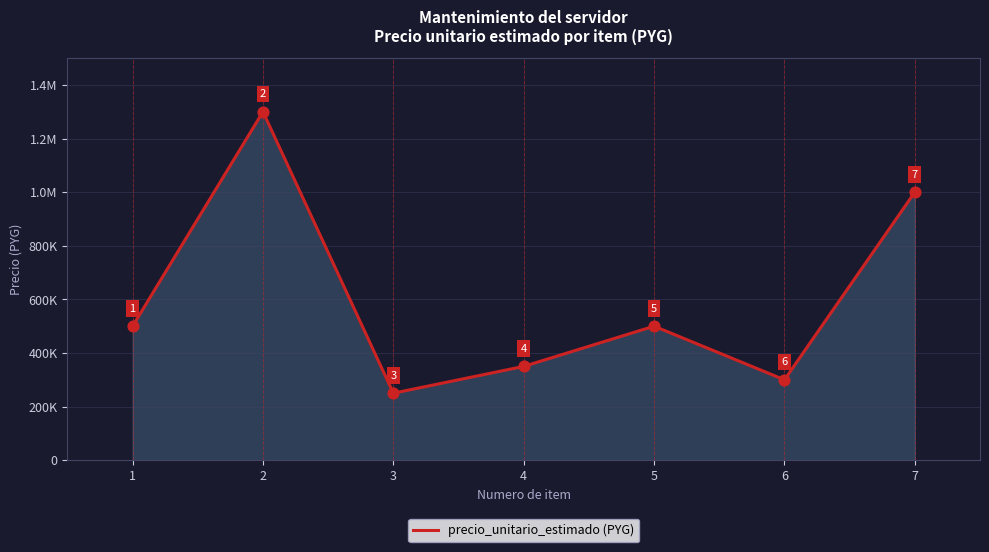

Approximately how many times larger is the value at 6 compared to 1?

0.6